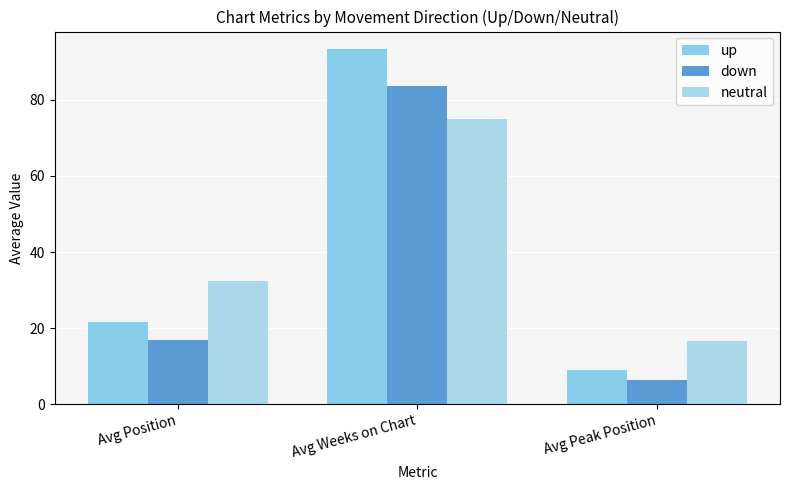

Reading left to right, transcribe all the data shown in this chart.

up: 21.7	93.3	9.1
down: 17.0	83.7	6.4
neutral: 32.5	75.0	16.5